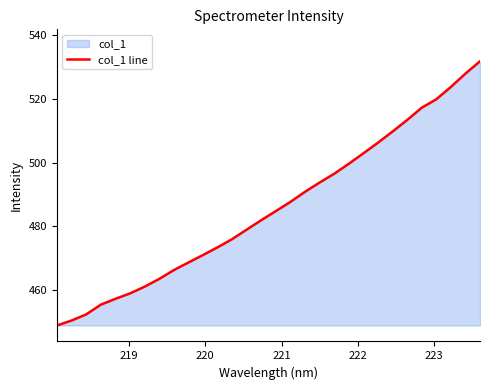

What is the sum of all values?

14570.6